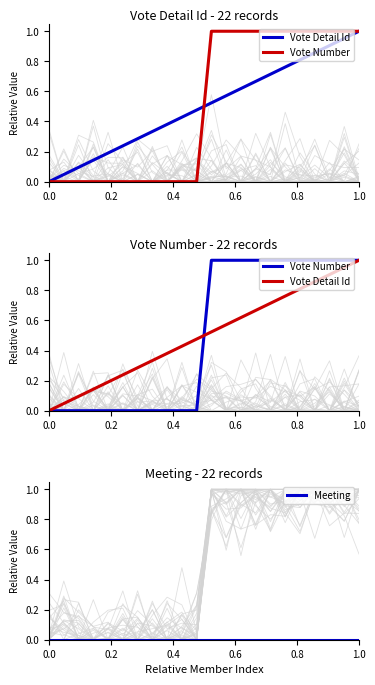

Rank the series by their maximum value, from lowest to highest.

Meeting, Vote Detail Id, Vote Number